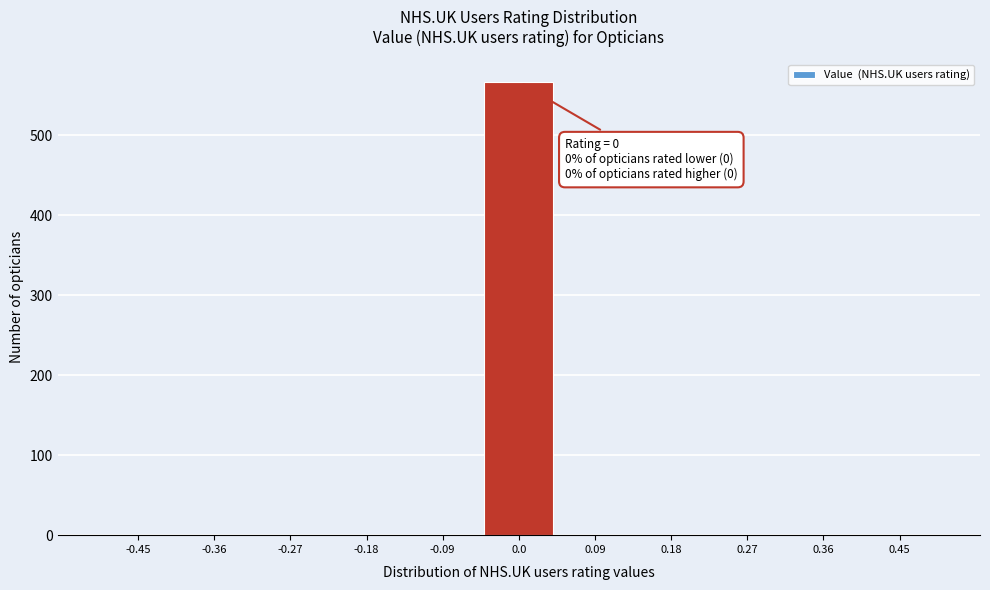

Over which range of the x-axis is the bar tallest?

-0.05 to 0.05